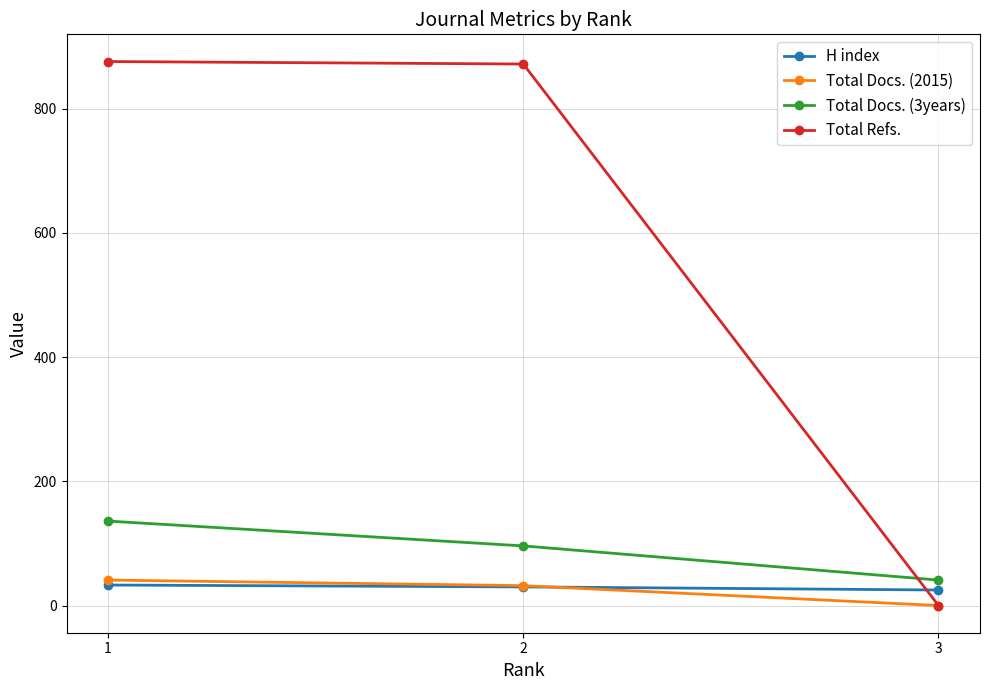

What are all the series names shown in the legend?

H index, Total Docs. (2015), Total Docs. (3years), Total Refs.